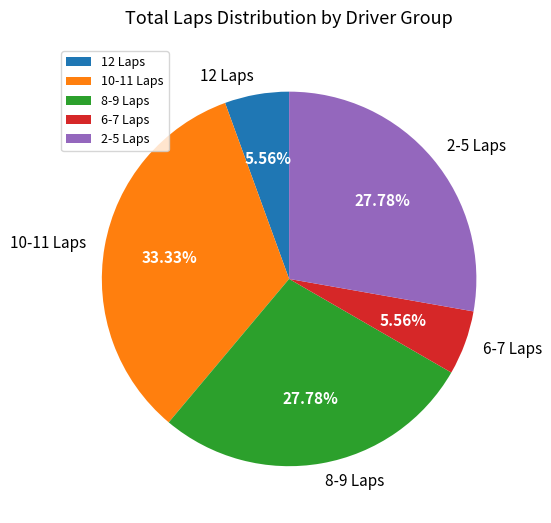

Does any single category account for the majority?

No